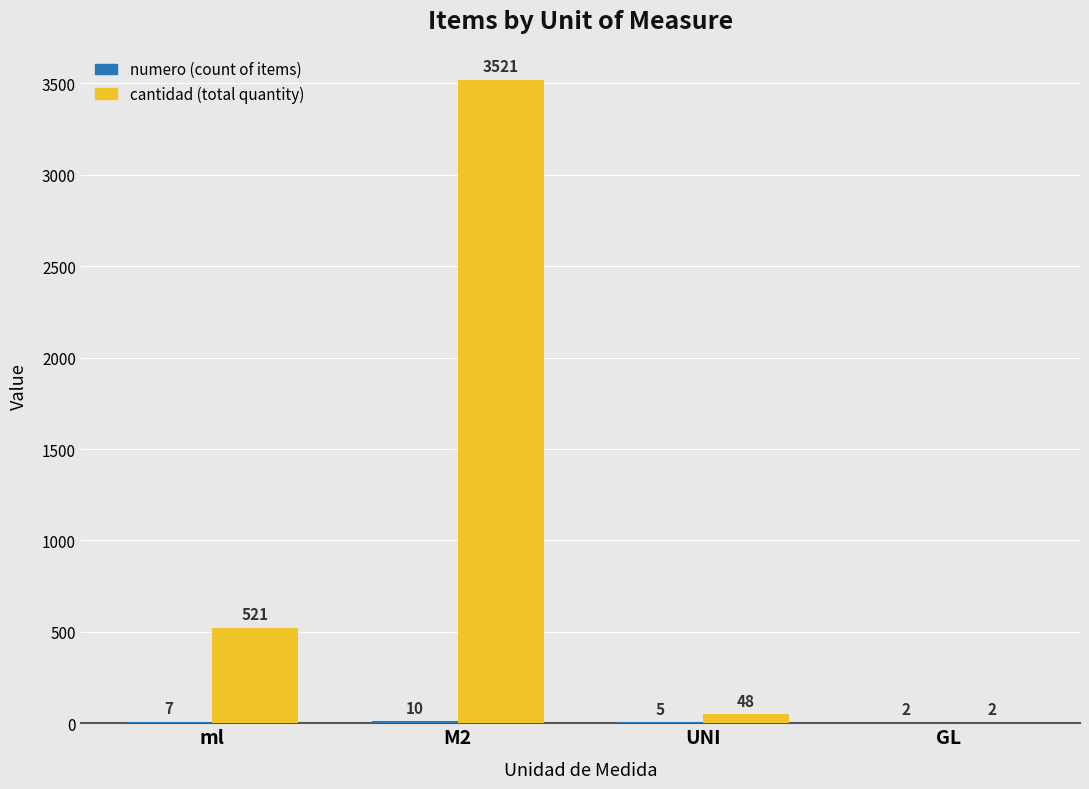

At which category is the sum across all series the highest?

M2